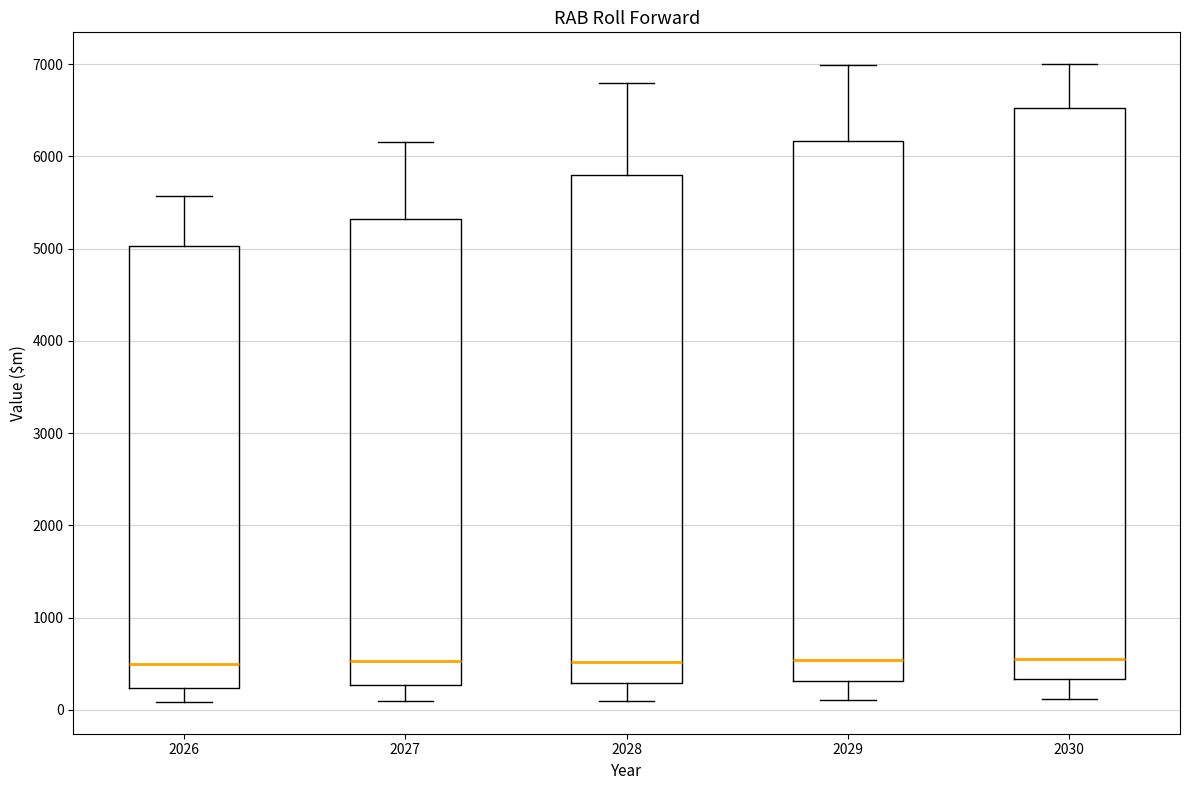

Reading left to right, transcribe this box plot: for each box, give where its median line is, the range the box spans, and where its two whiskers end, as read against the y-axis. The values are not printed on the chart, so give them approximately, as read against the axis.

2026: median 500, box 200 to 5000, whiskers 100 to 5600
2027: median 500, box 300 to 5300, whiskers 100 to 6200
2028: median 500, box 300 to 5800, whiskers 100 to 6800
2029: median 500, box 300 to 6200, whiskers 100 to 7000
2030: median 500, box 300 to 6500, whiskers 100 to 7000